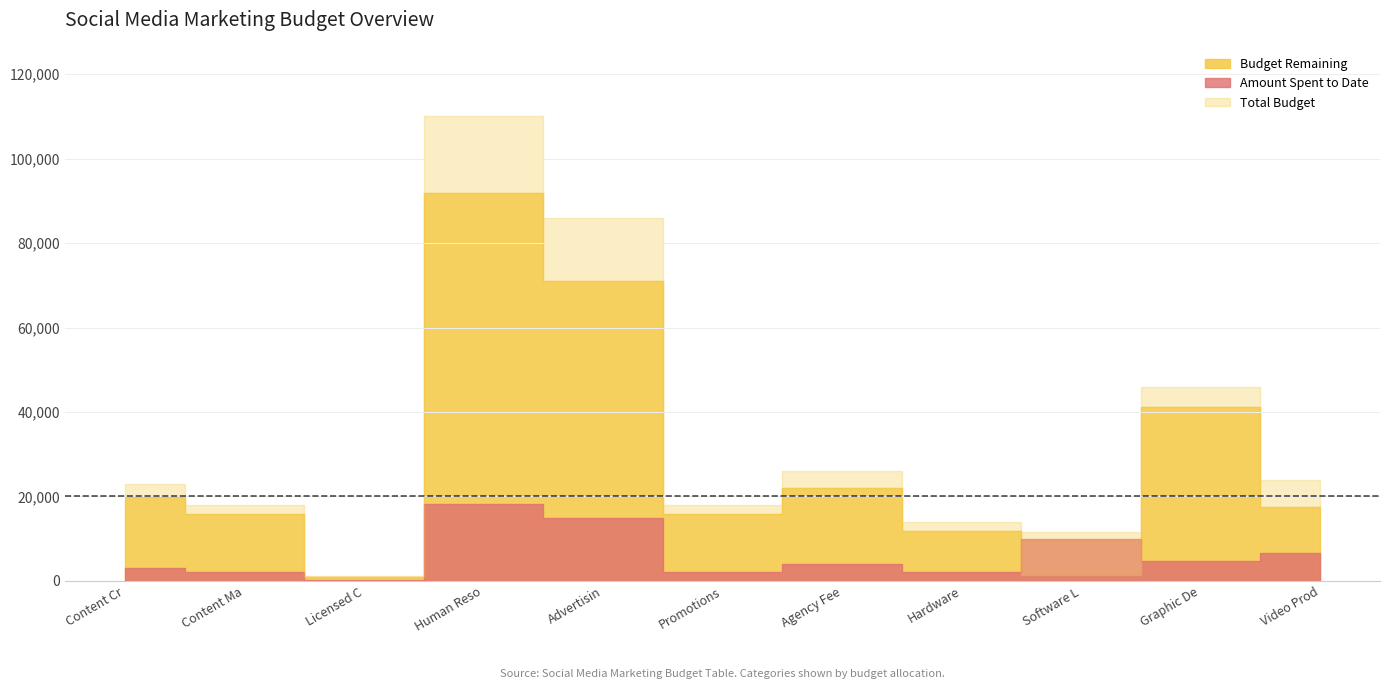

True or false: Amount Spent to Date and Total Budget intersect in this chart.

False